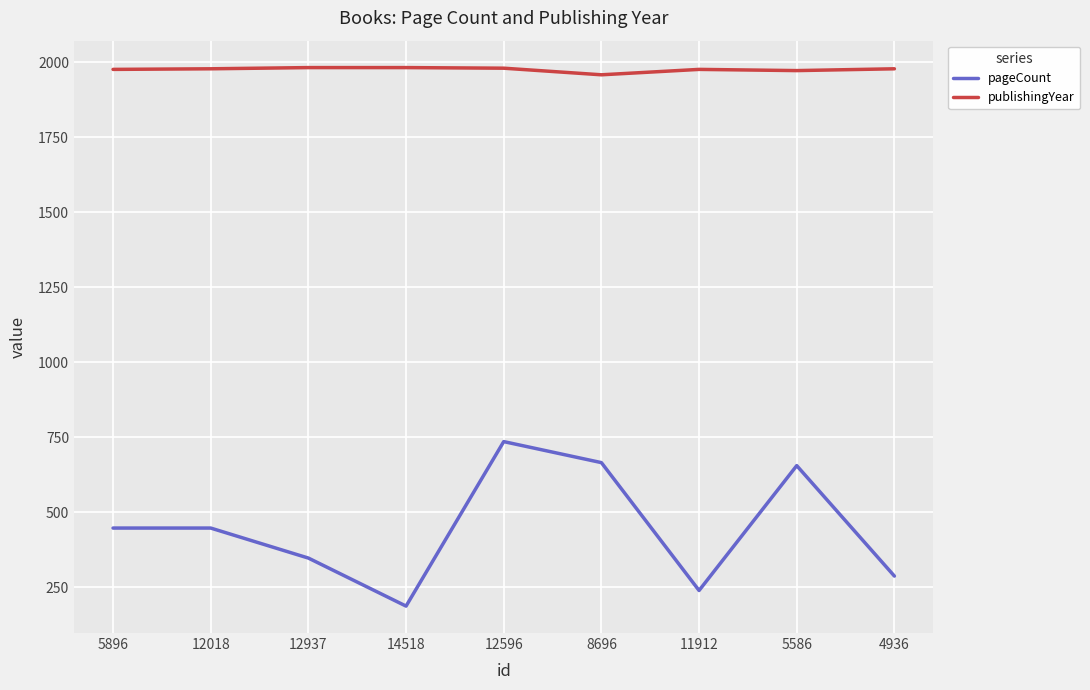

Is it true that publishingYear equals 1958 at 8696?

True